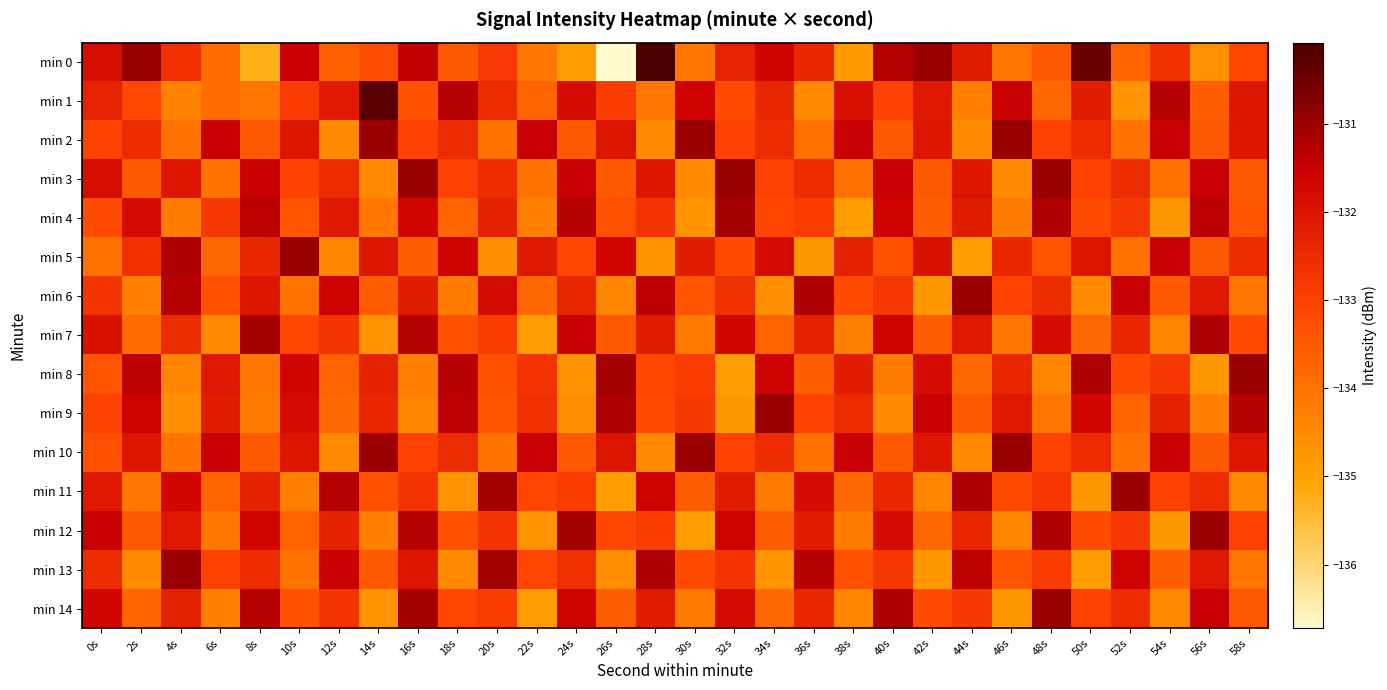

Which series has the largest total across all categories?

min 10